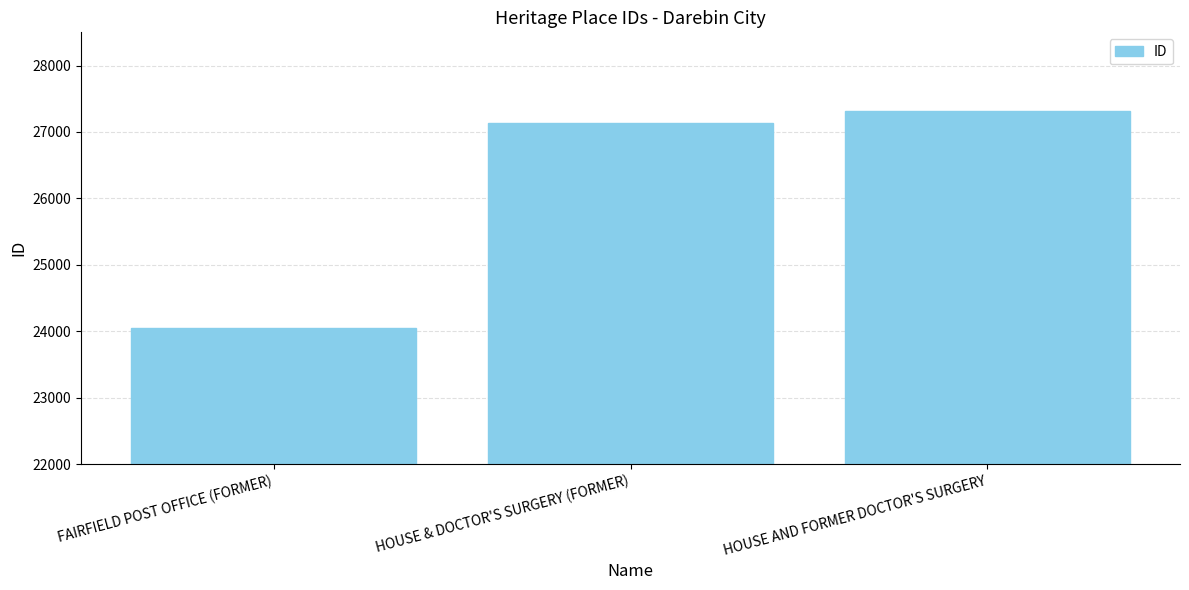

Rank the categories by value from highest to lowest.

HOUSE AND FORMER DOCTOR'S SURGERY, HOUSE & DOCTOR'S SURGERY (FORMER), FAIRFIELD POST OFFICE (FORMER)